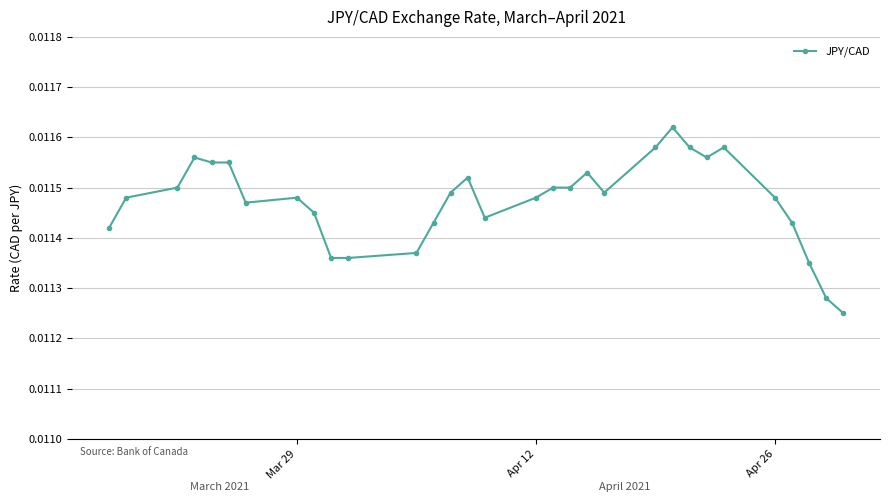

How many values are between 0 and 1?

31